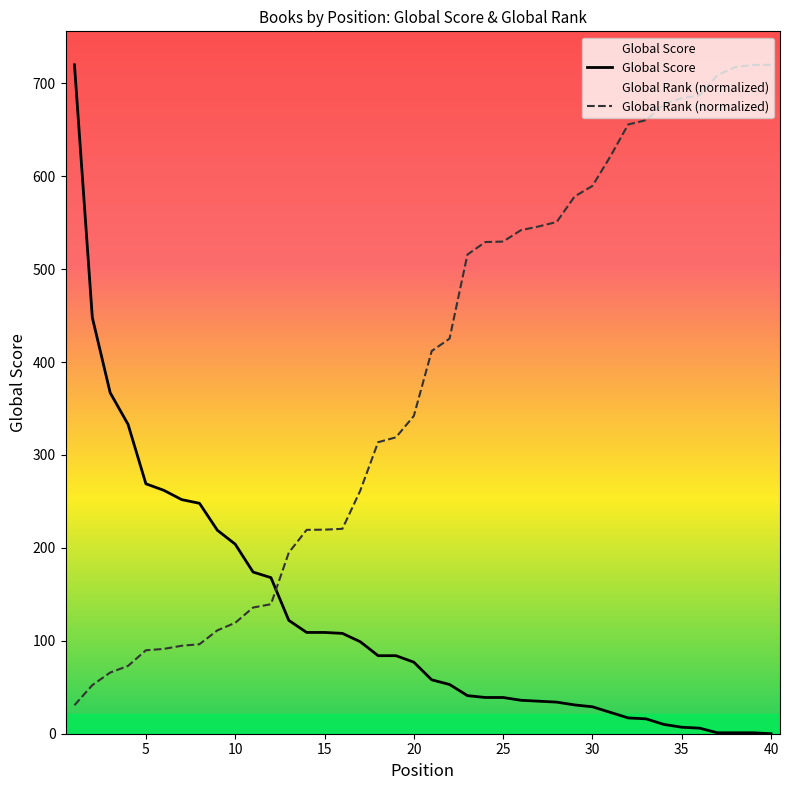

What is the spread (max minus min) of values at 25?

490.7